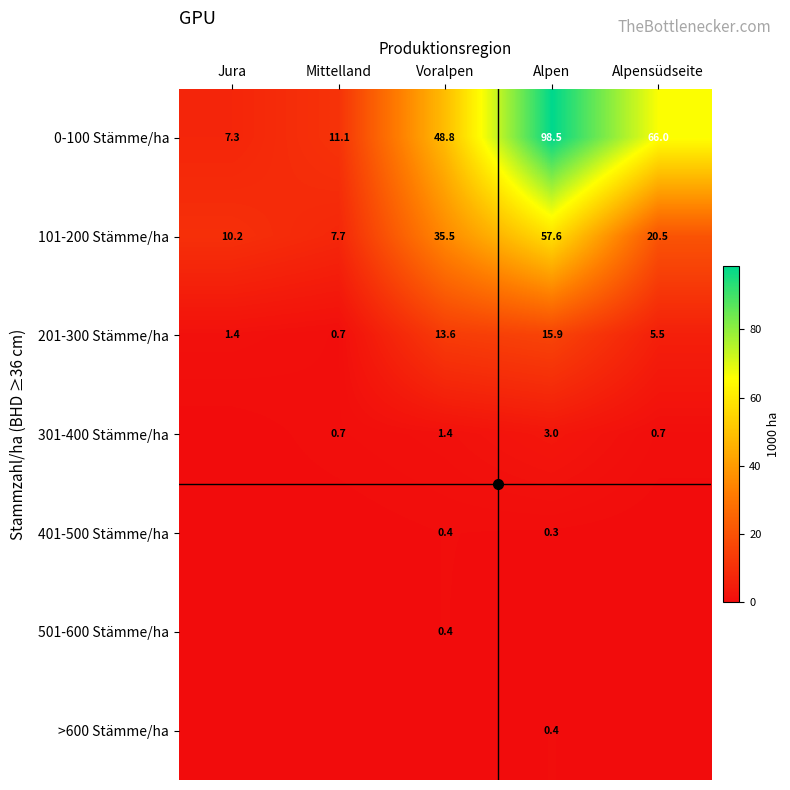

What is the lowest value of the 0-100 Stämme/ha series?

7.3